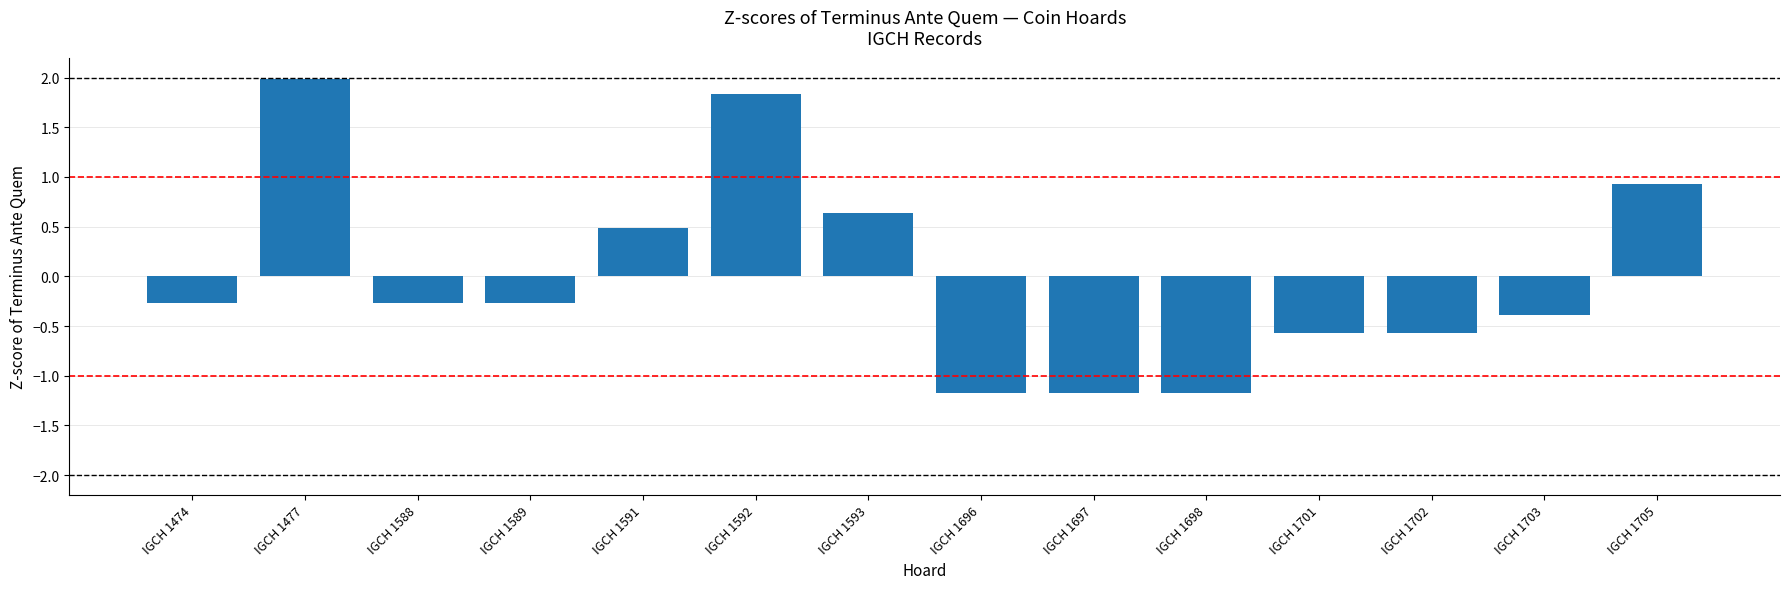

At which category does the chart reach its peak across all series?

IGCH 1477